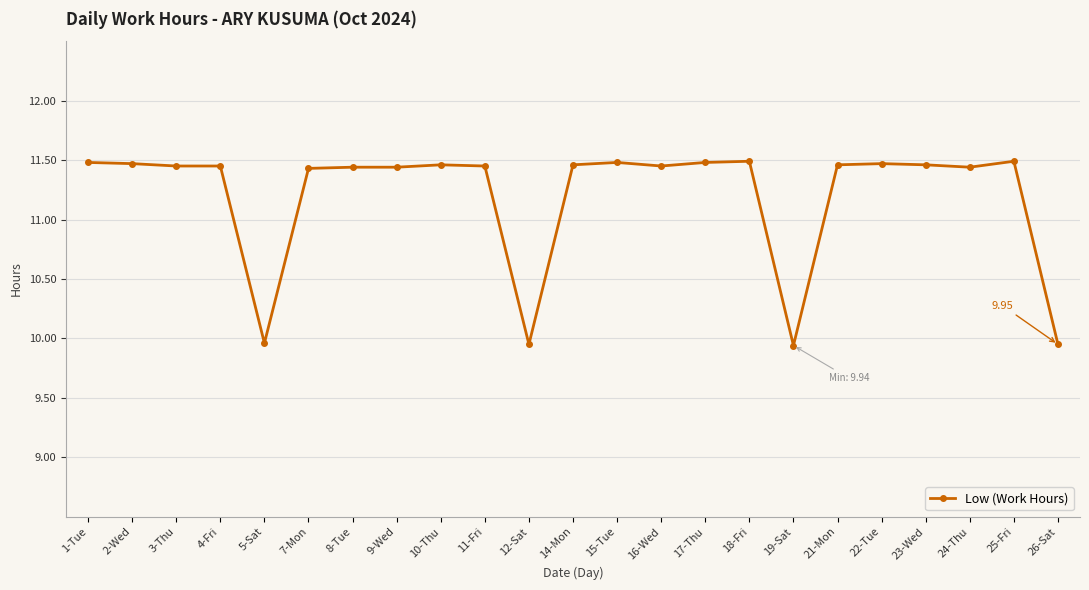

Does the chart display data point markers on the line(s)?

Yes